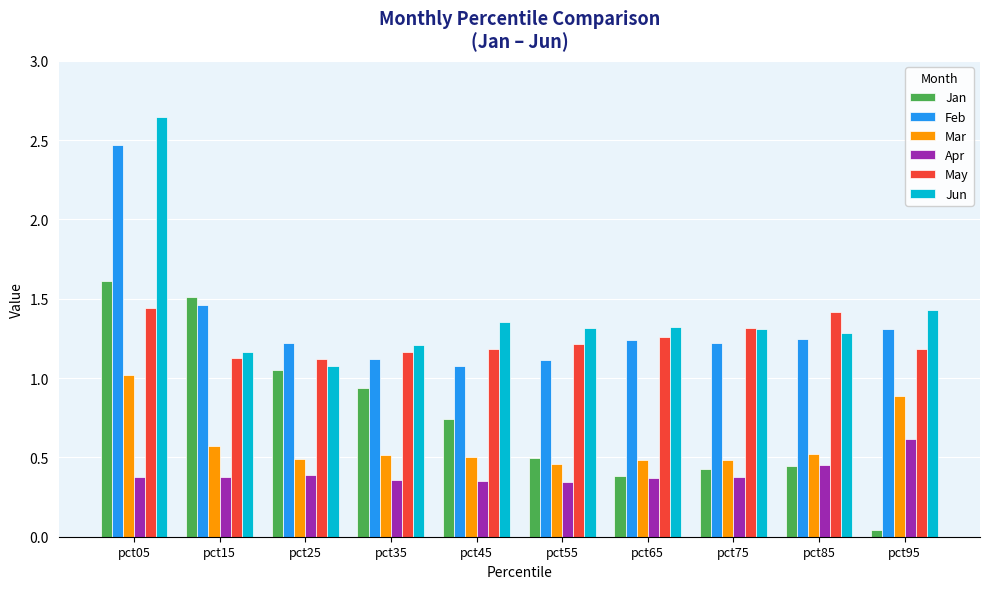

What is the difference between the second highest and second lowest values in the Jan series?

1.1